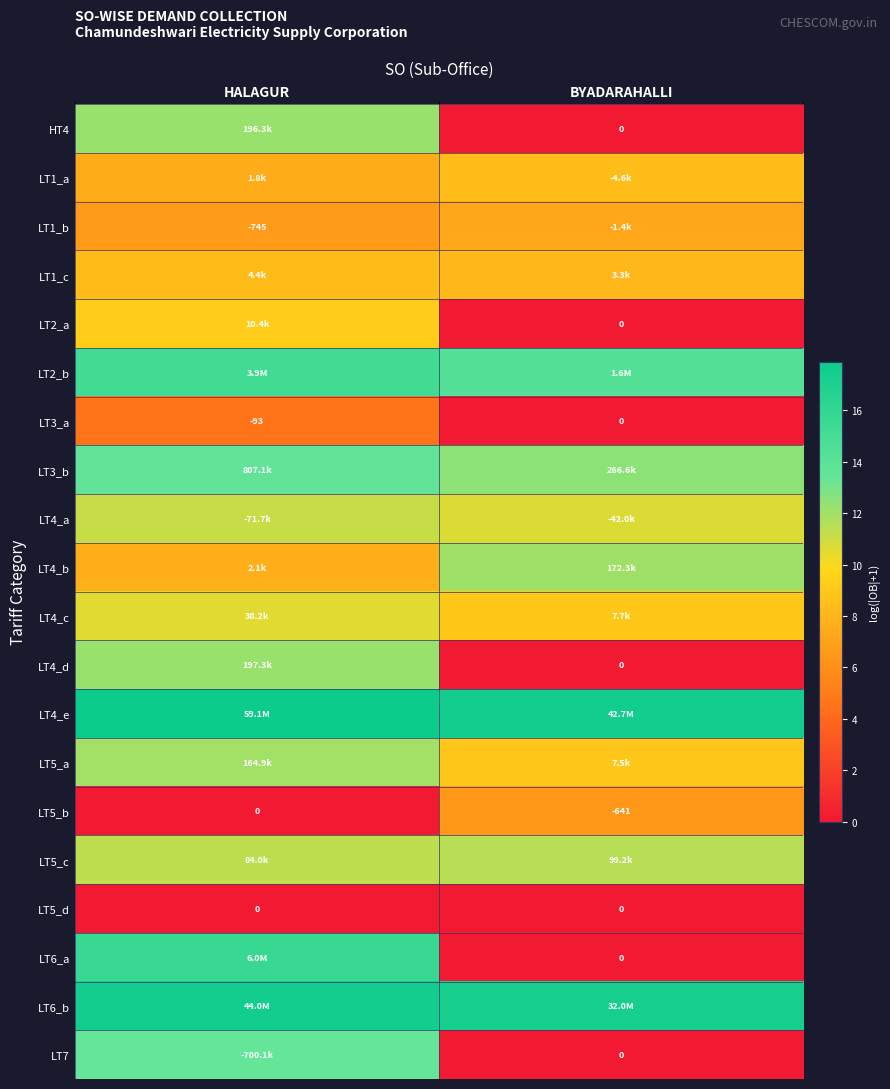

At which category does the chart reach its peak across all series?

HALAGUR